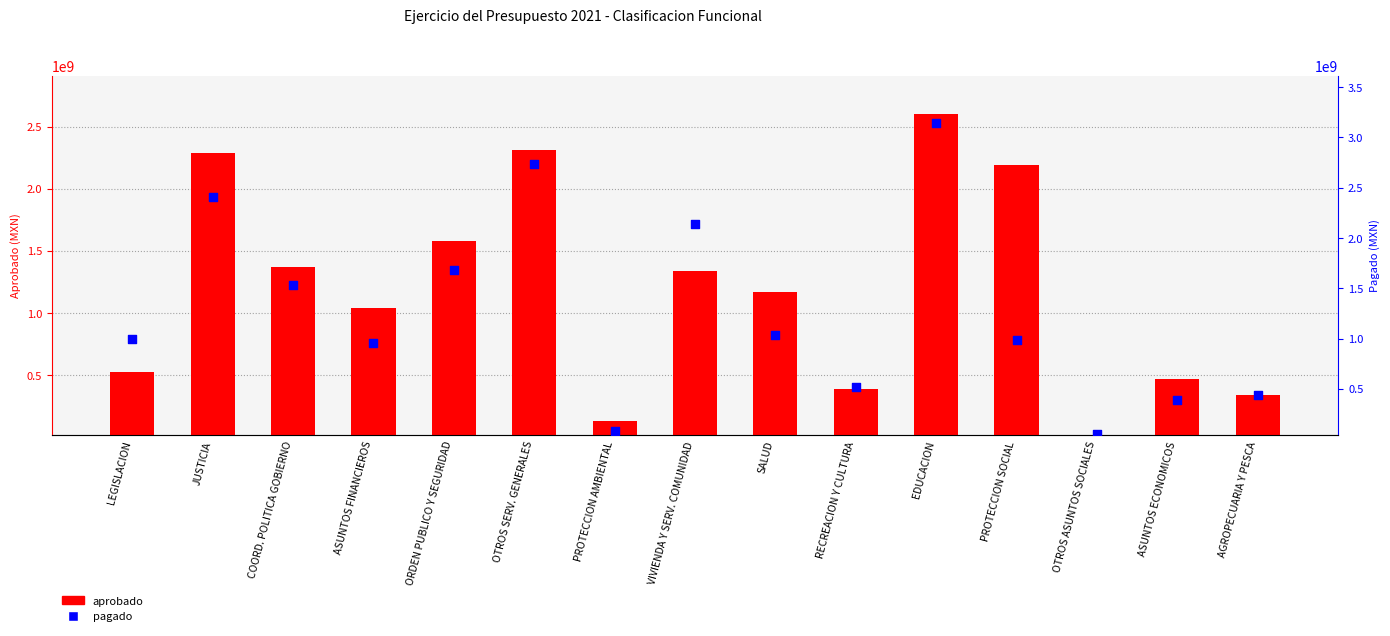

Which series reaches the minimum Y coordinate?

aprobado